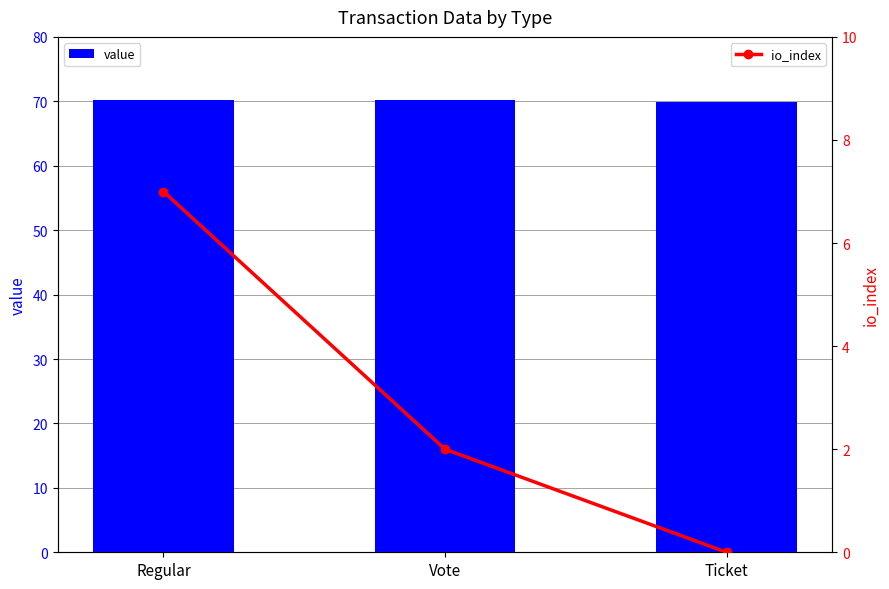

What is the spread (max minus min) of values at Regular?

63.2